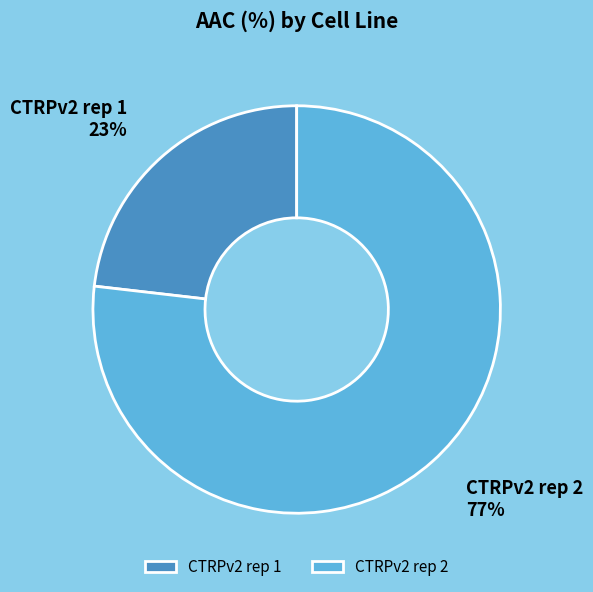

What is the majority slice?

CTRPv2 rep 2